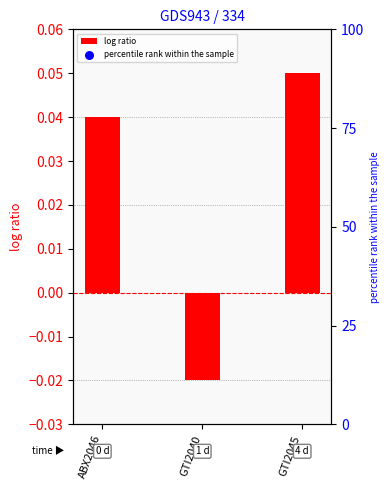

Which series reaches the minimum Y coordinate?

log ratio